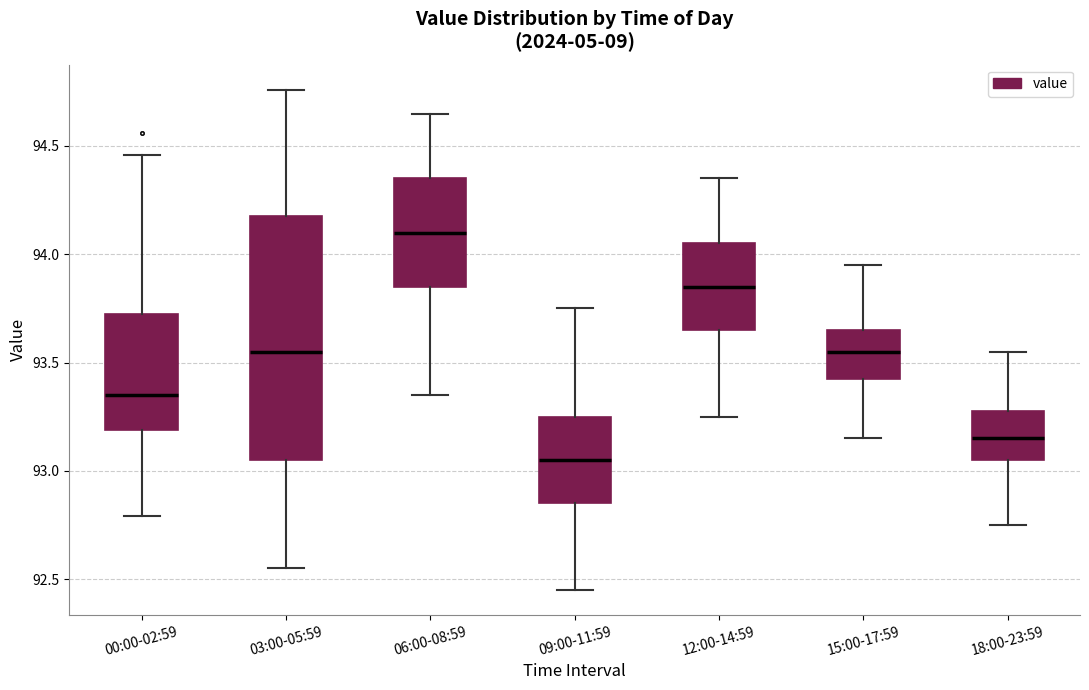

Reading left to right, transcribe this box plot: for each box, give where its median line is, the range the box spans, and where its two whiskers end, as read against the y-axis. The values are not printed on the chart, so give them approximately, as read against the axis.

00:00-02:59: median 93.35, box 93.20 to 93.75, whiskers 92.80 to 94.45
03:00-05:59: median 93.55, box 93.05 to 94.20, whiskers 92.55 to 94.75
06:00-08:59: median 94.10, box 93.85 to 94.35, whiskers 93.35 to 94.65
09:00-11:59: median 93.05, box 92.85 to 93.25, whiskers 92.45 to 93.75
12:00-14:59: median 93.85, box 93.65 to 94.05, whiskers 93.25 to 94.35
15:00-17:59: median 93.55, box 93.45 to 93.65, whiskers 93.15 to 93.95
18:00-23:59: median 93.15, box 93.05 to 93.30, whiskers 92.75 to 93.55